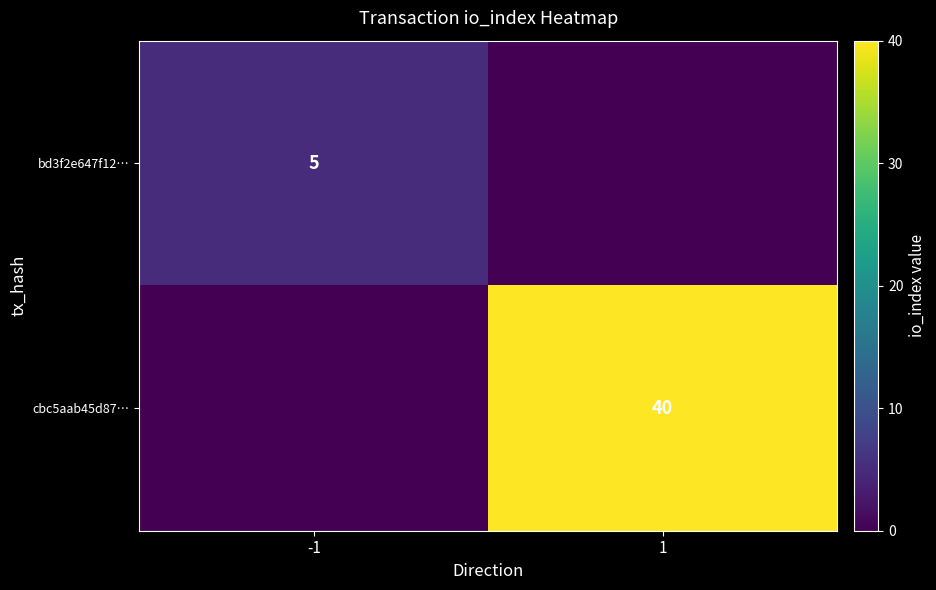

True or false: cbc5aab45d87… has a value of 24 at 1.

False